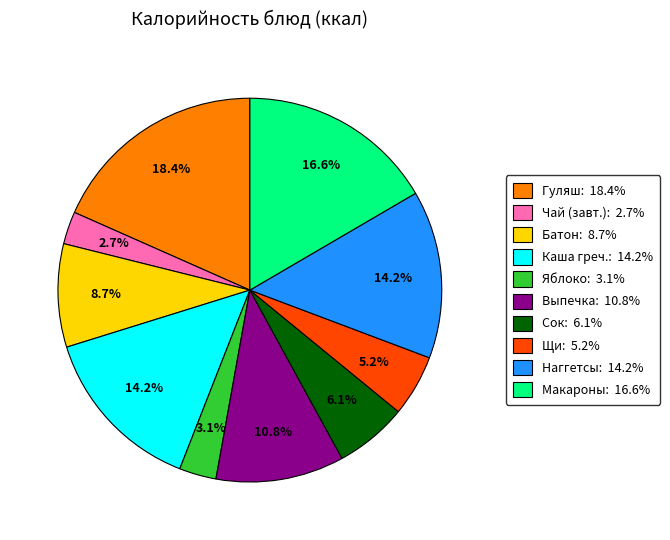

Does any single category account for the majority?

No